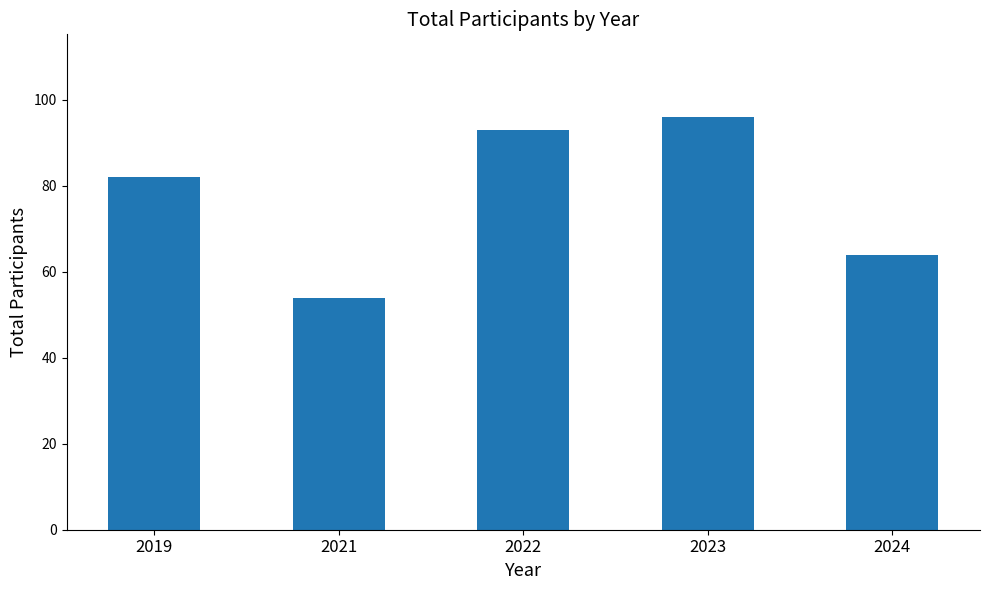

Where is the data nearest to the value 75?

2019